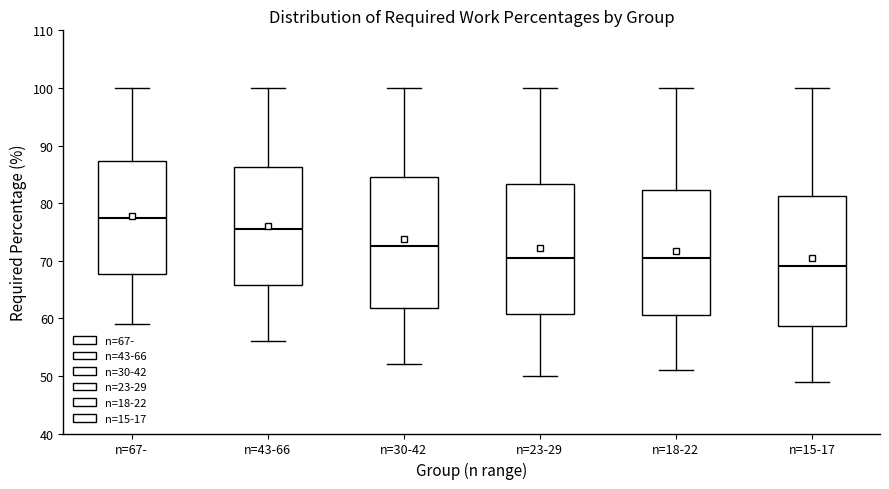

Which box has the lowest median line?

n=15-17